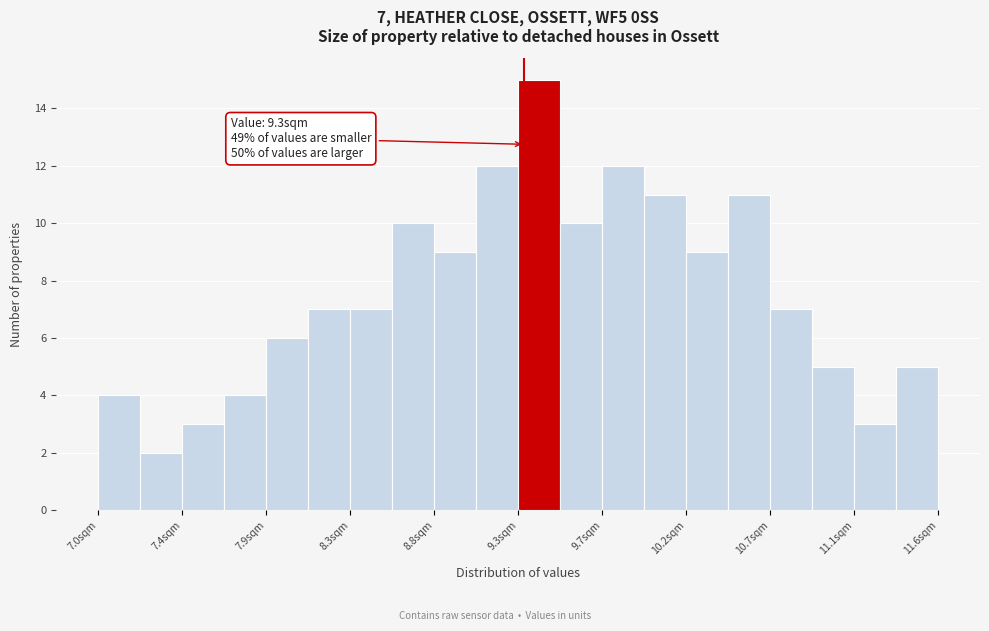

Which range on the x-axis has the tallest bar?

9.25 to 9.50